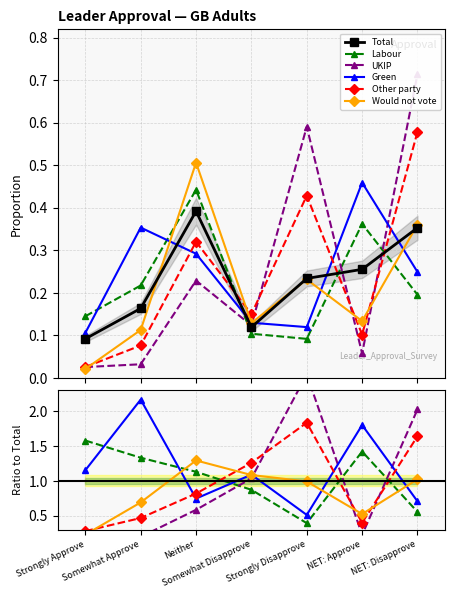

Is it true that Total equals 0.2 at Somewhat Approve?

False